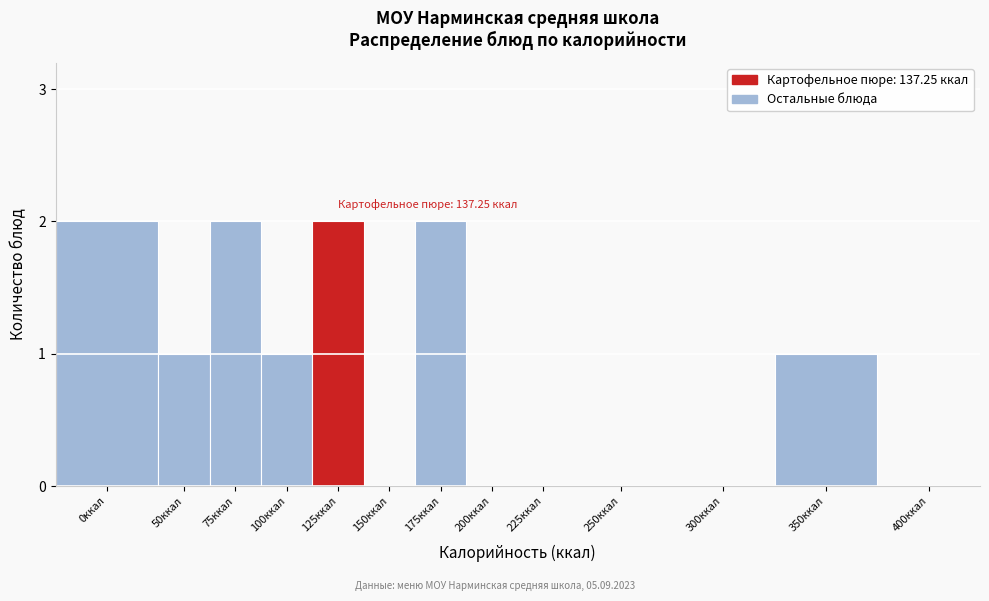

Reading left to right, extract all data points from this chart.

0ккал=2	50ккал=1	75ккал=2	100ккал=1	125ккал=2	150ккал=0	175ккал=2	200ккал=0	225ккал=0	250ккал=0	300ккал=0	350ккал=1	400ккал=0